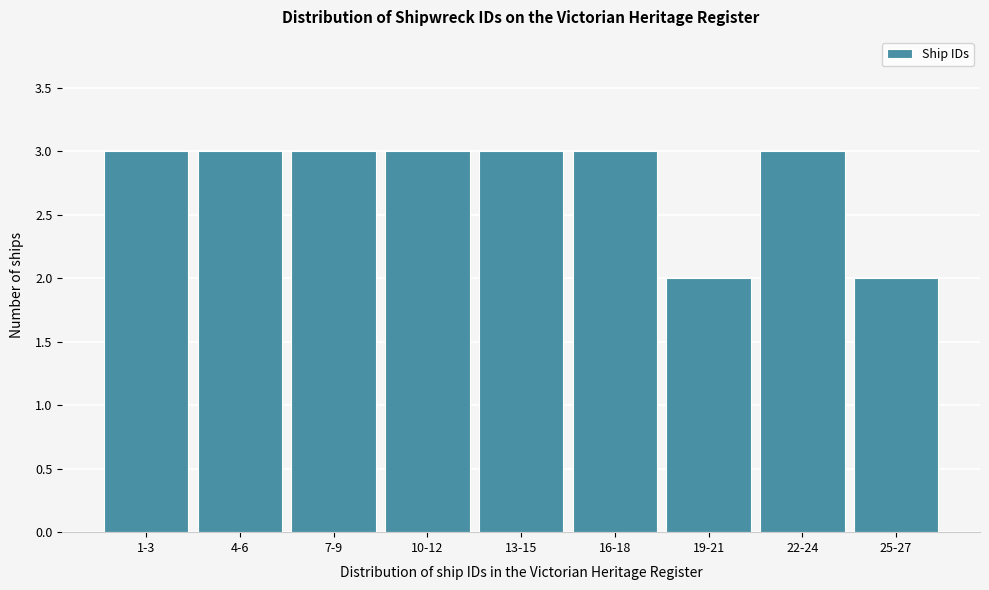

Reading left to right, transcribe all the data shown in this chart.

1-3=3	4-6=3	7-9=3	10-12=3	13-15=3	16-18=3	19-21=2	22-24=3	25-27=2